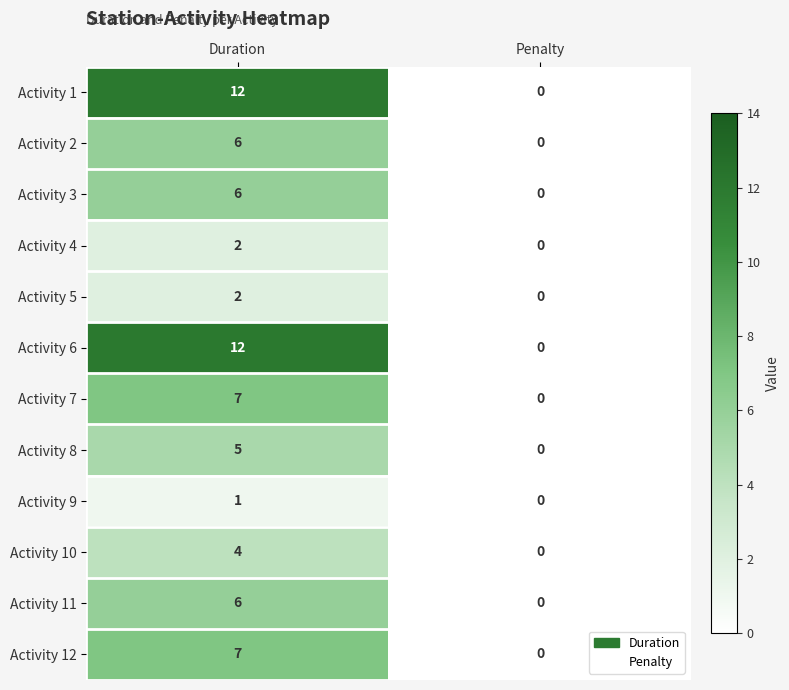

At which category is the sum across all series the highest?

Duration